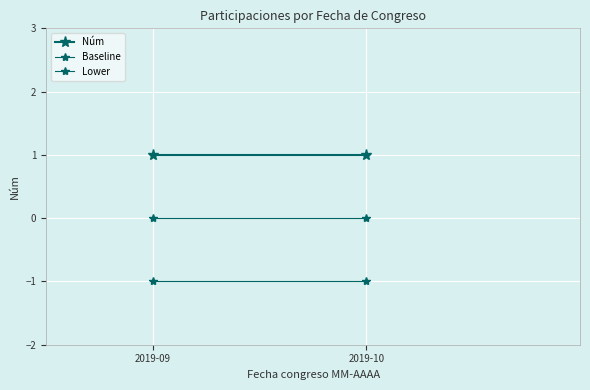

Count the number of categories in the chart.

2